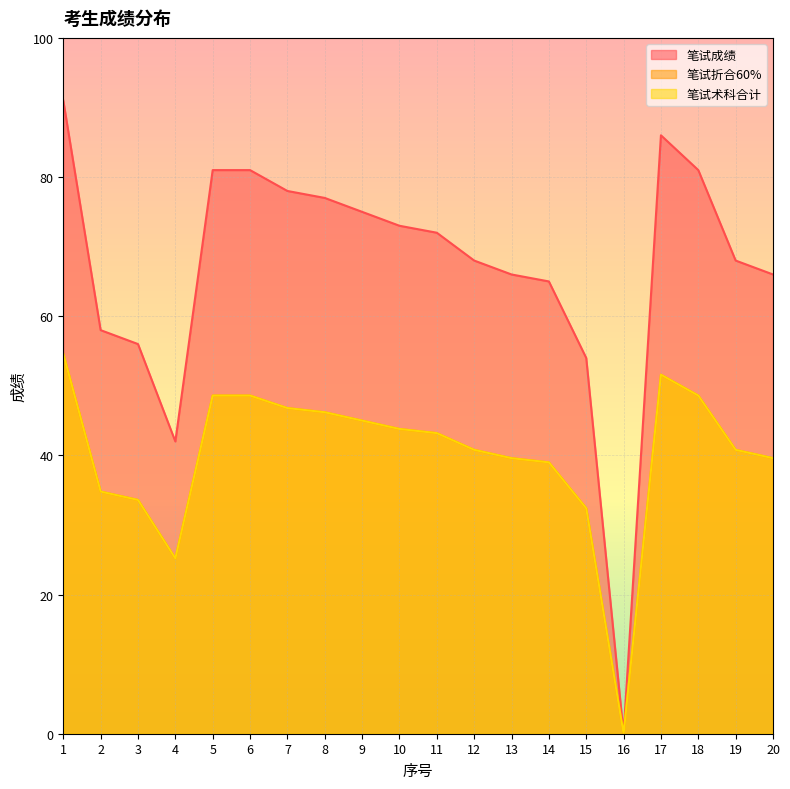

List the labels in order of 笔试术科合计 value, smallest first.

16, 4, 15, 3, 2, 14, 13, 20, 12, 19, 11, 10, 9, 8, 7, 5, 6, 18, 17, 1